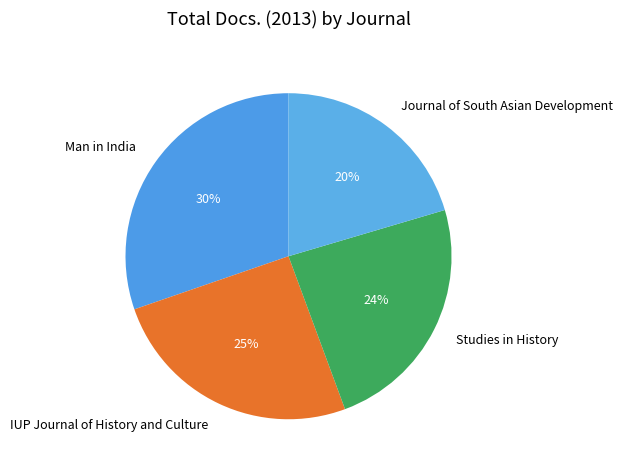

Does IUP Journal of History and Culture represent more than half of the total?

No